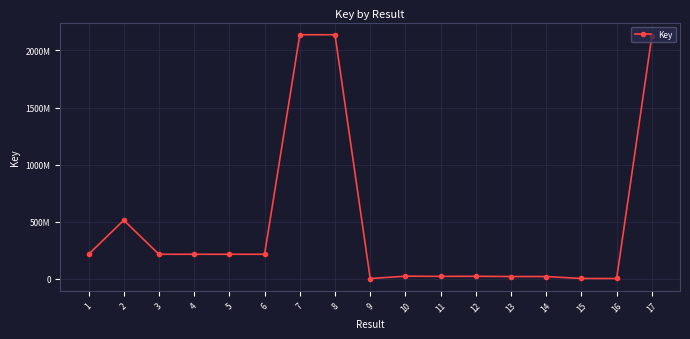

Rank the categories by value from highest to lowest.

8, 7, 17, 2, 3, 1, 4, 5, 6, 10, 12, 11, 13, 14, 15, 16, 9